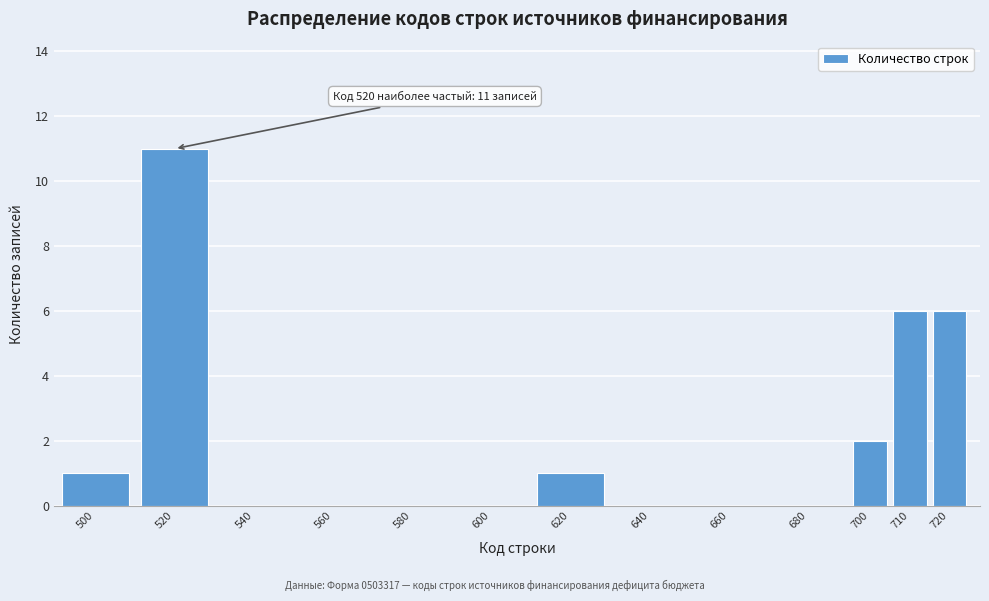

Reading left to right, transcribe all the data shown in this chart.

500=1	520=11	540=0	560=0	580=0	600=0	620=1	640=0	660=0	680=0	700=2	710=6	720=6